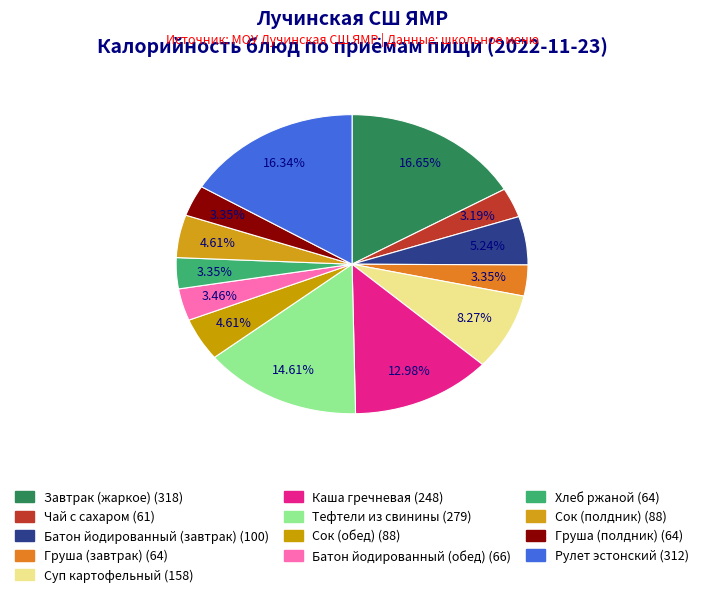

What portion of the pie excludes Завтрак (жаркое)?

83.4%